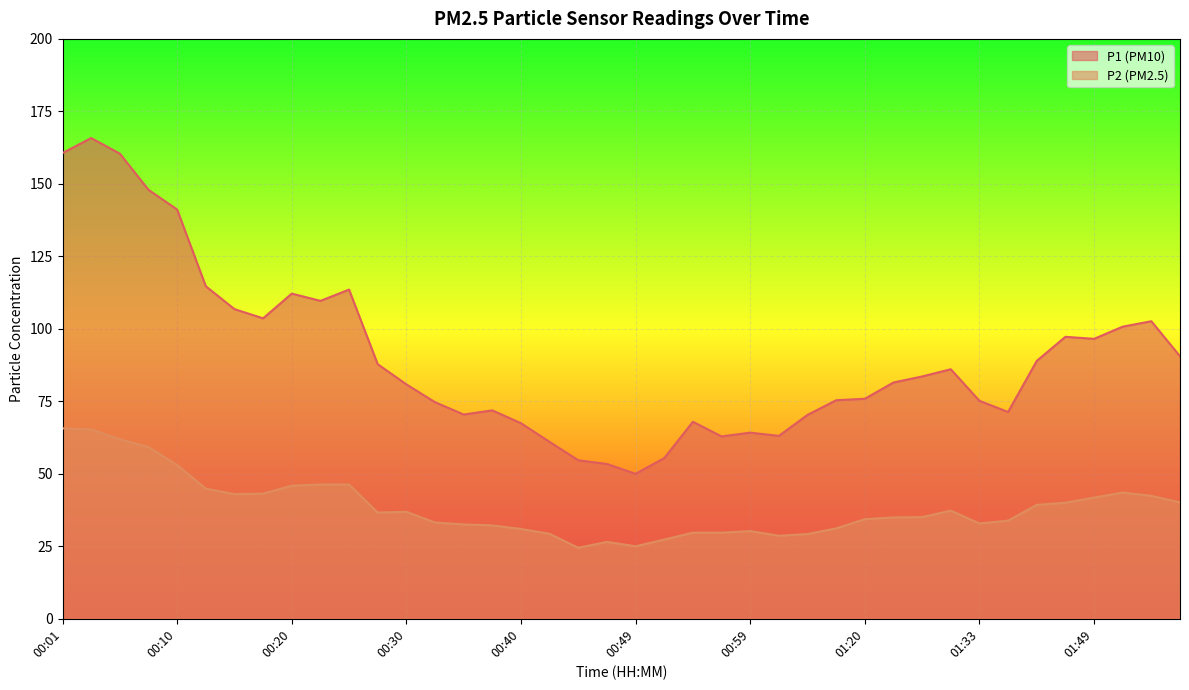

What is the difference between the maximum and minimum values in the P1 series?

115.8